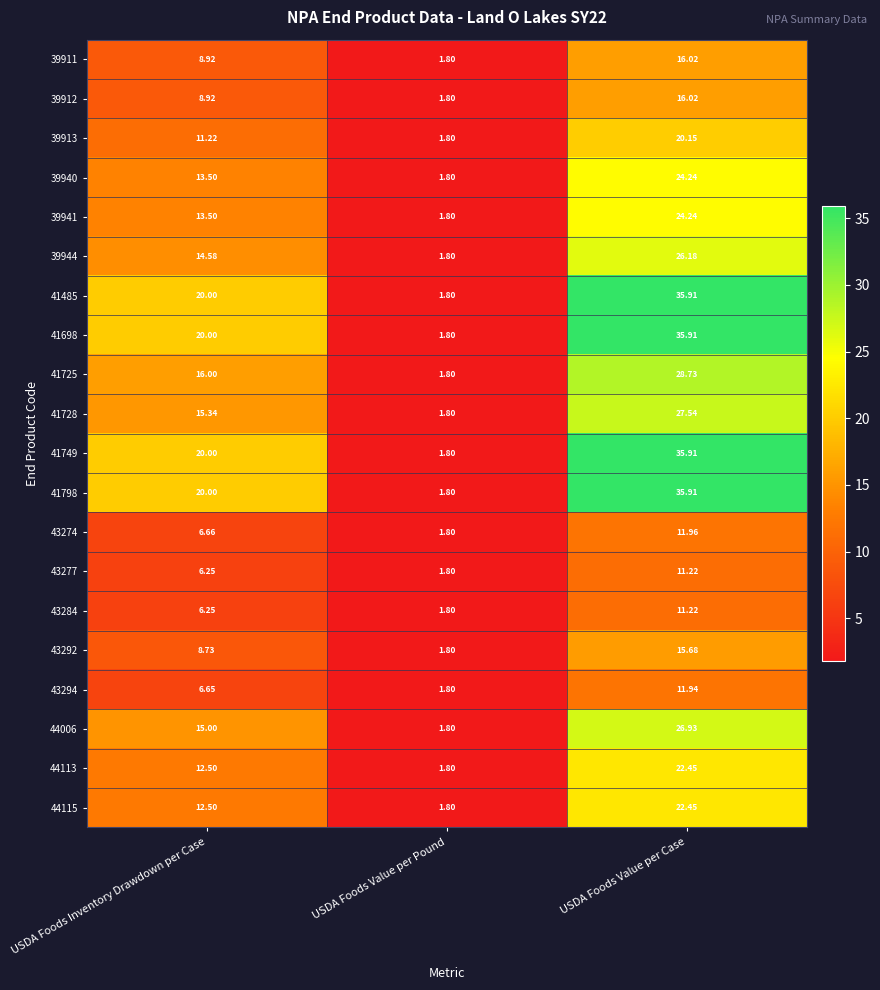

Which label corresponds to the largest value in the chart?

USDA Foods Value per Case